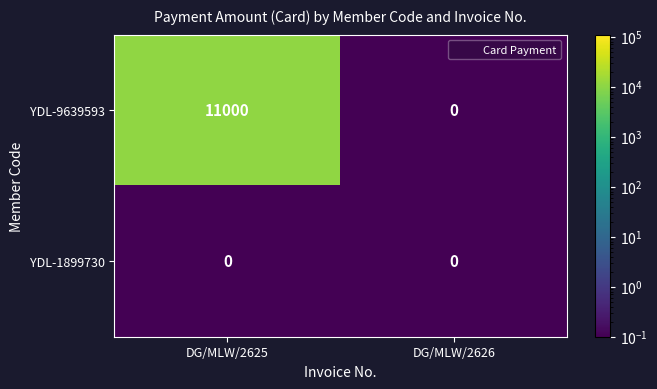

What is the sum of the YDL-9639593 values at DG/MLW/2626 and DG/MLW/2625?

11000